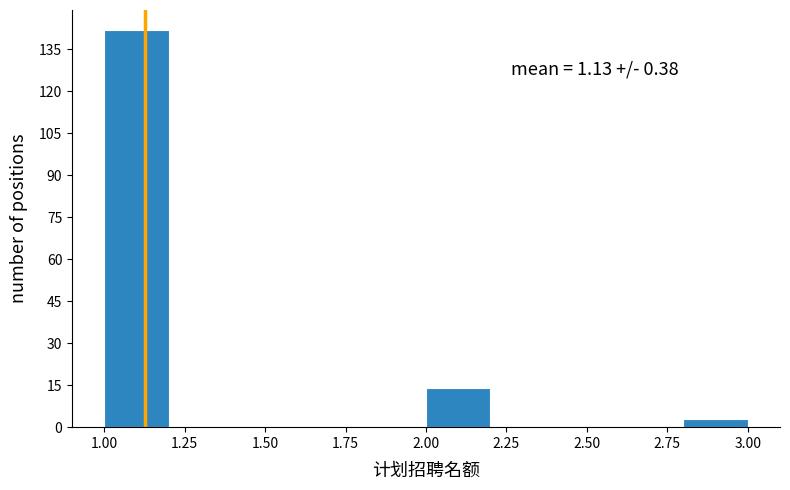

Which range on the x-axis has the tallest bar?

1.0 to 1.2